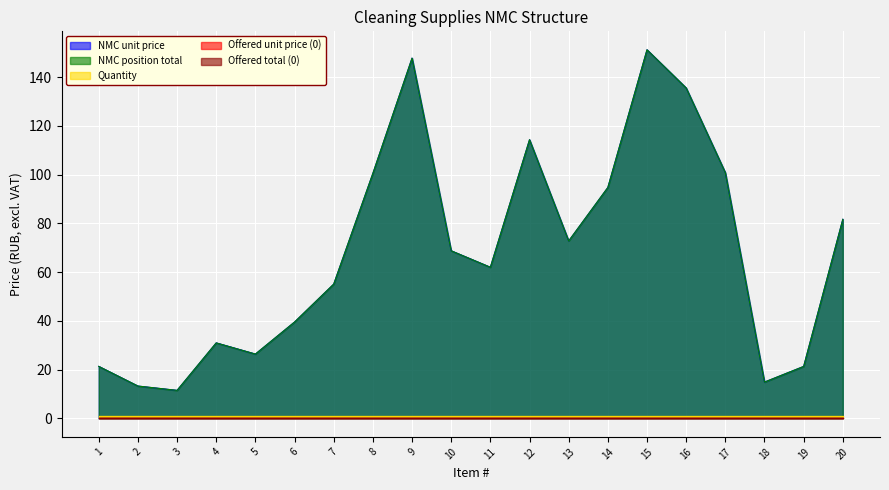

Where is Offered unit price (0) nearest to the value 0?

1